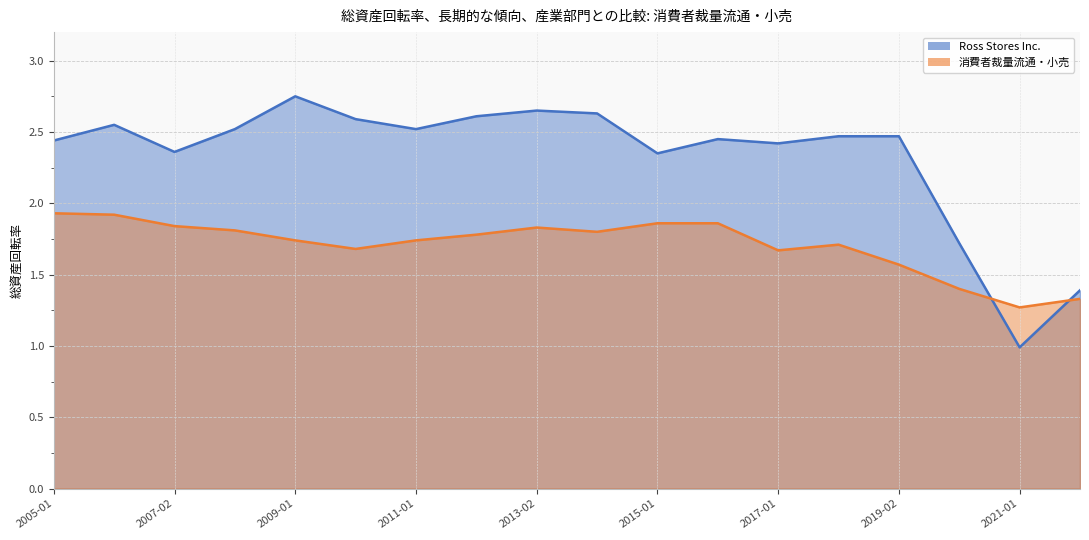

How many interior local valleys does the 消費者裁量流通・小売 series have?

4